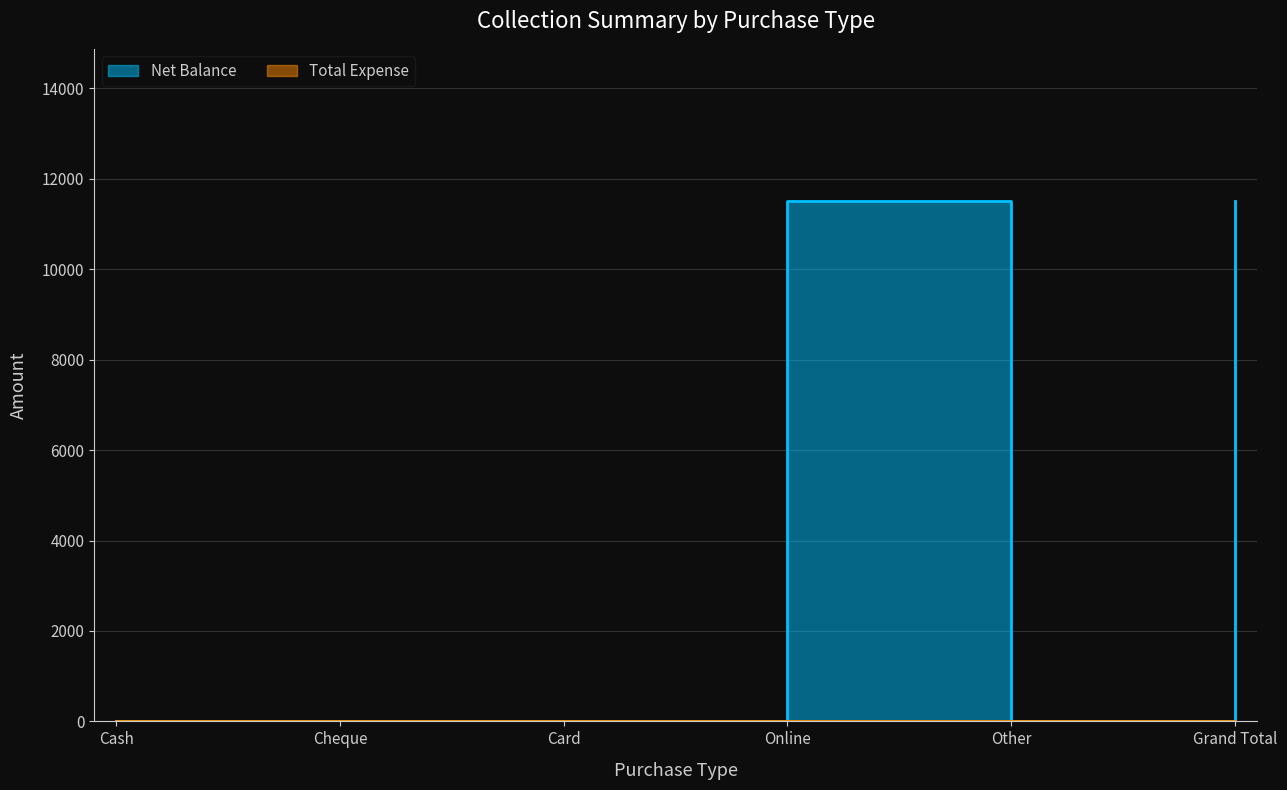

Reading left to right, list all the values displayed in this chart.

Cash=0	Cheque=0	Card=0	Online=11500	Other=0	Grand Total=11500